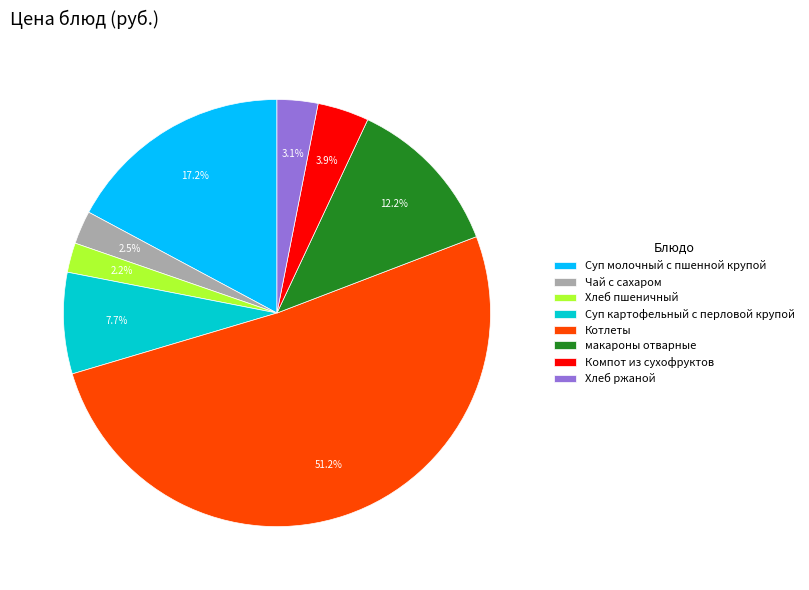

Is there any slice that represents more than half of the pie?

Yes